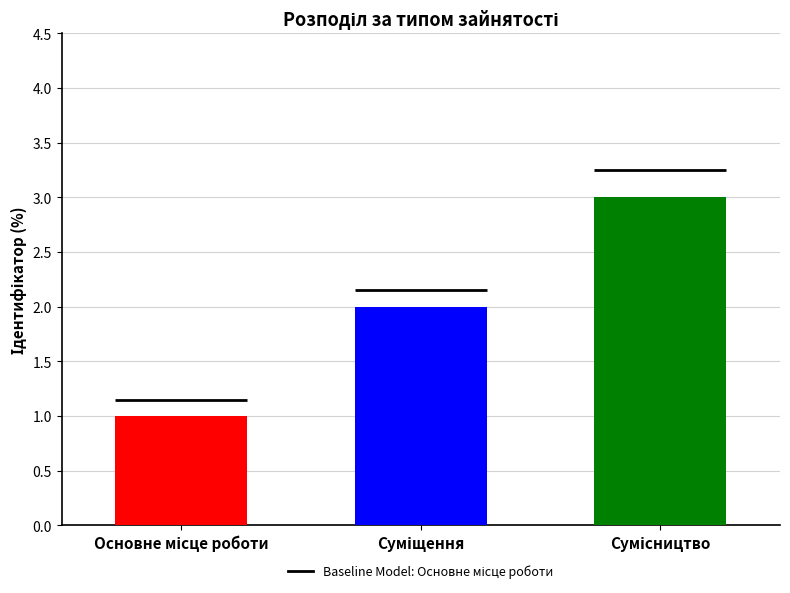

What is the difference between the second highest and minimum values?

1